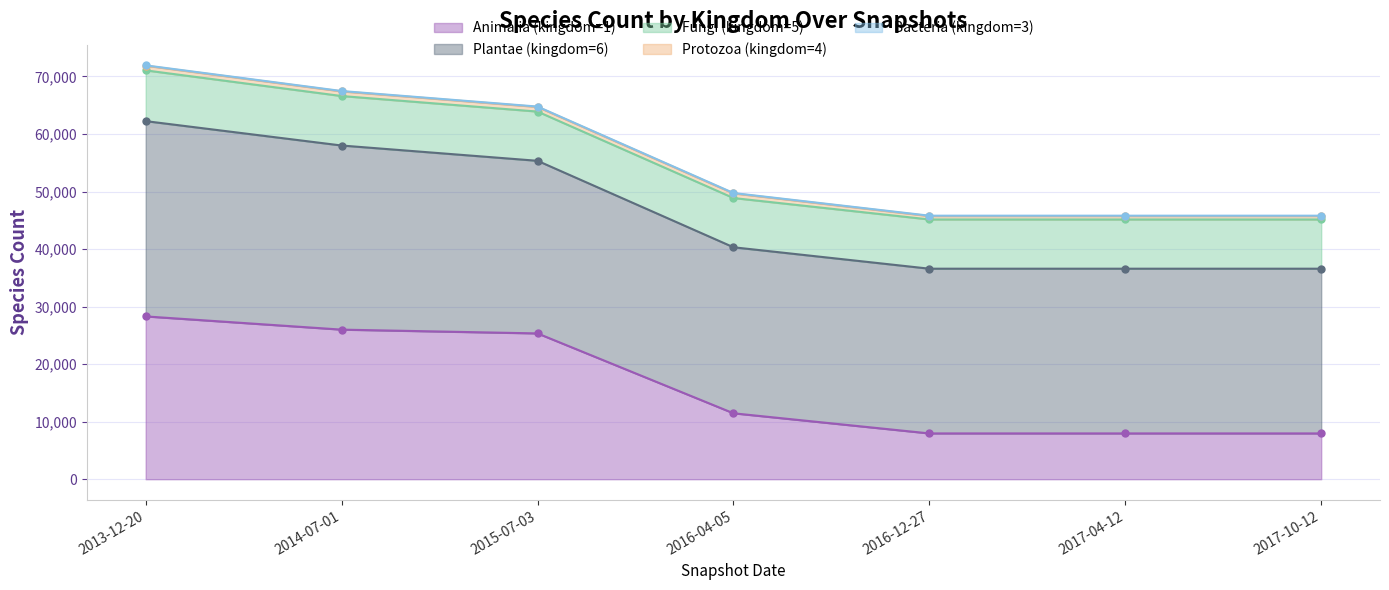

Which series has the largest total across all categories?

Plantae (kingdom=6)